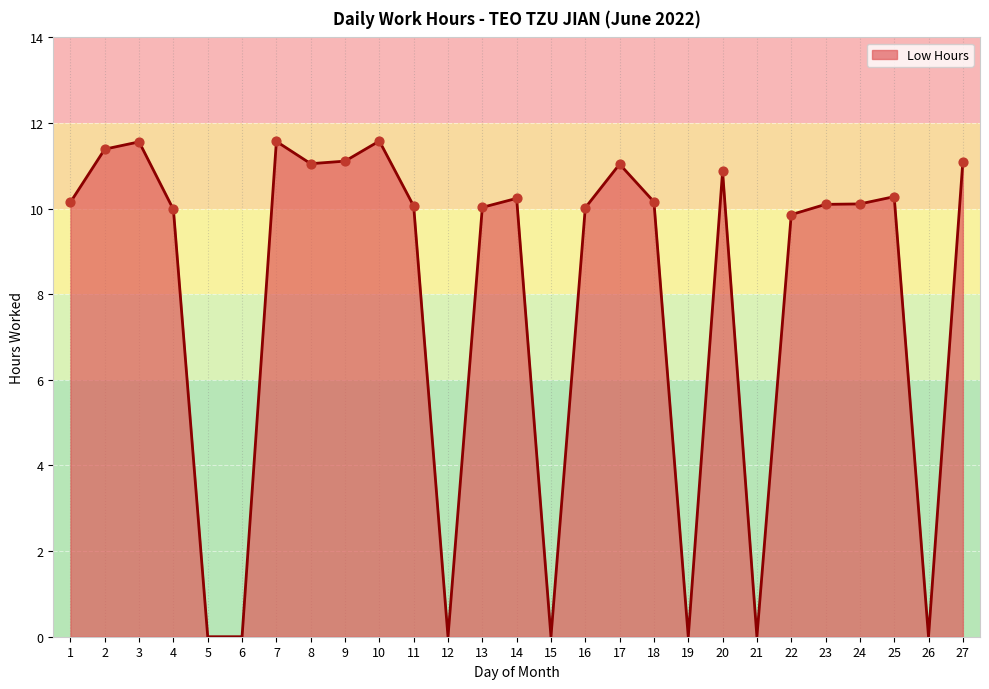

What is the change in value from 4 to 6?

-10.0